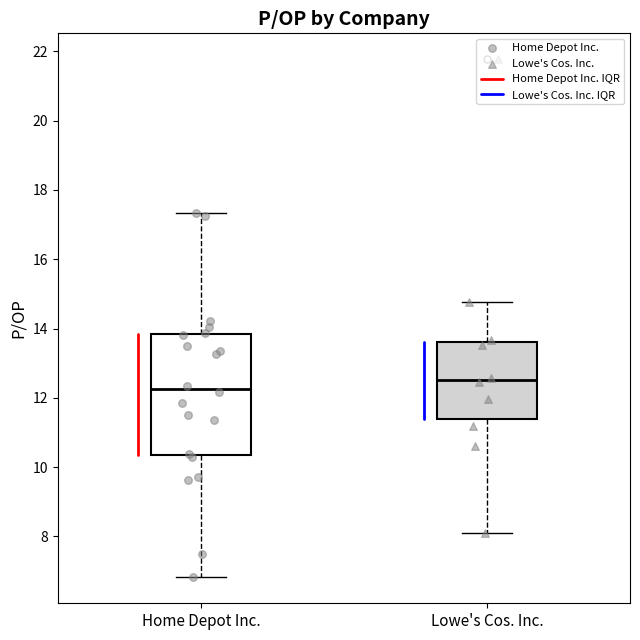

Reading left to right, read every box against the y-axis: the position of its median line, the range the box covers, and the ends of its whiskers. The values are not printed on the chart, so give them approximately, as read against the axis.

Home Depot Inc.: median 12.2, box 10.4 to 13.8, whiskers 6.8 to 17.4
Lowe's Cos. Inc.: median 12.6, box 11.4 to 13.6, whiskers 8.2 to 14.8